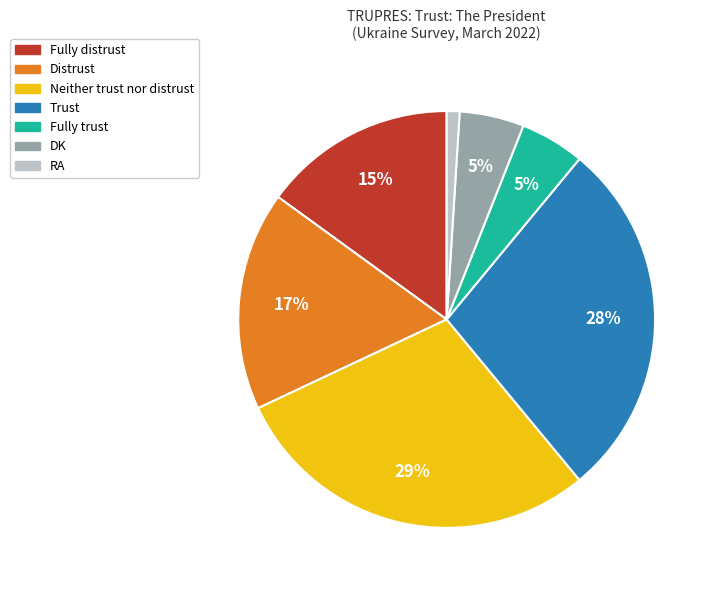

What percentage is the Fully trust slice, to the nearest percent?

5%